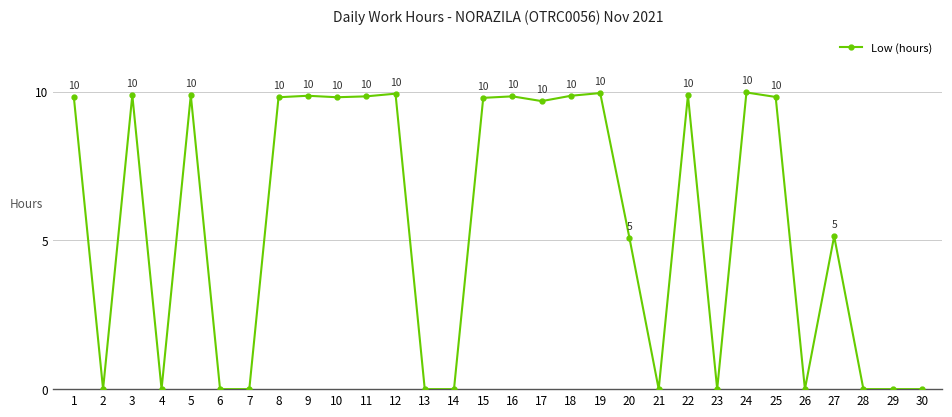

Does the chart have visible grid lines?

Yes